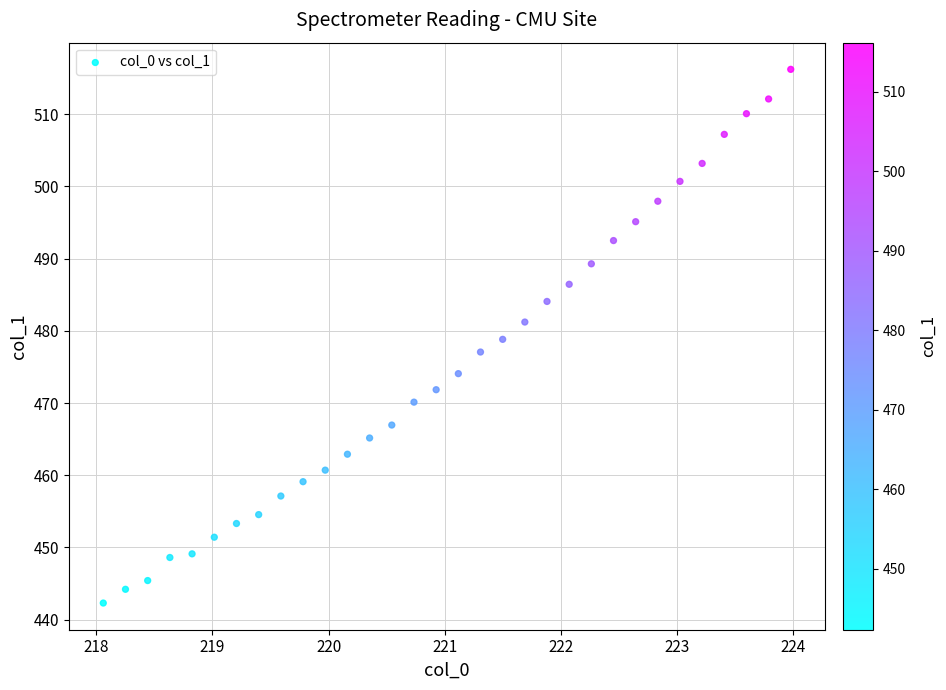

What is the range of Y values (max minus min)?

73.9